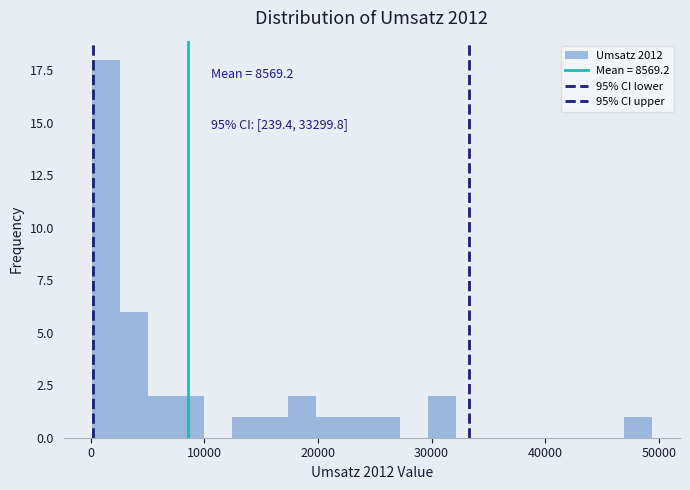

Around what value on the x-axis is the tallest bar? Give the approximate position of its centre, as read against the axis.

1000